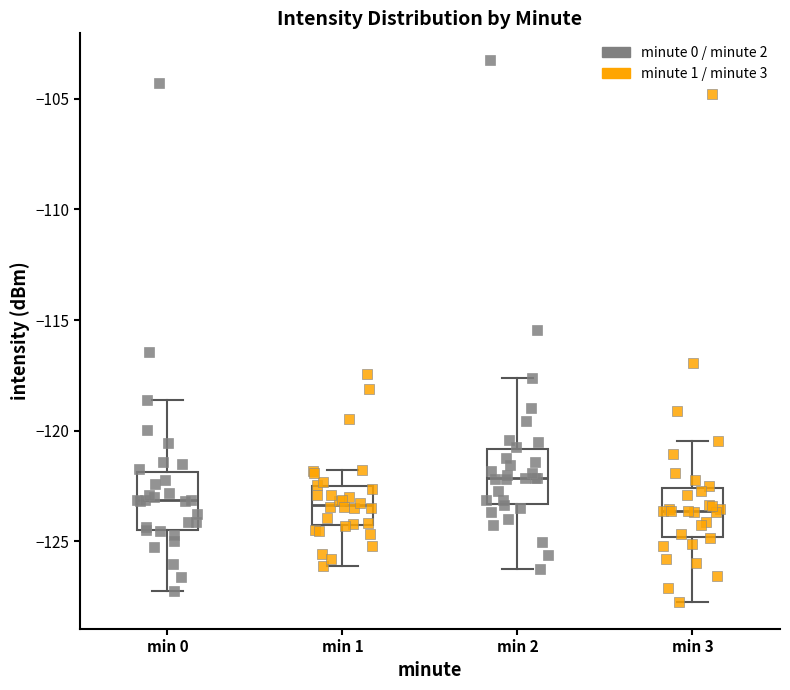

Which box has the highest median line?

min 2